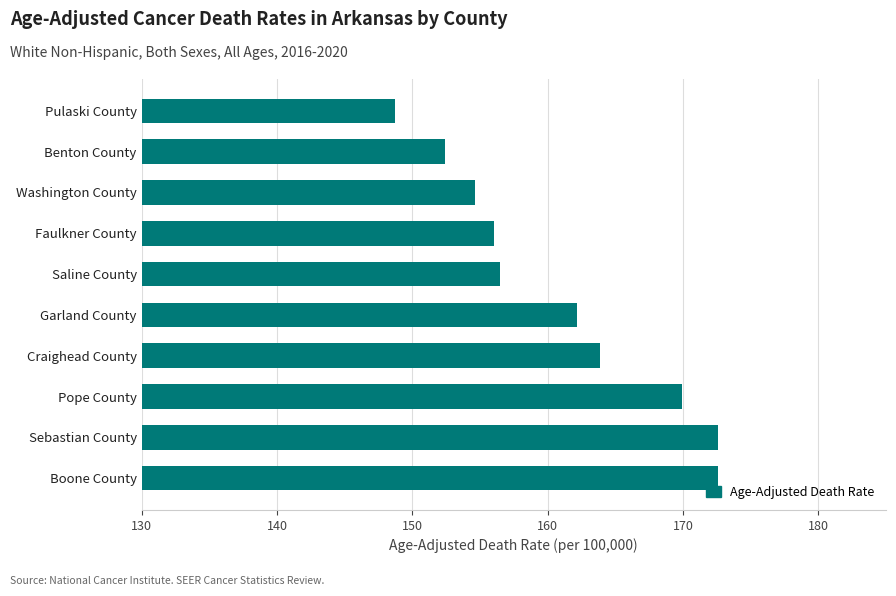

Count the number of values greater than 162.

5